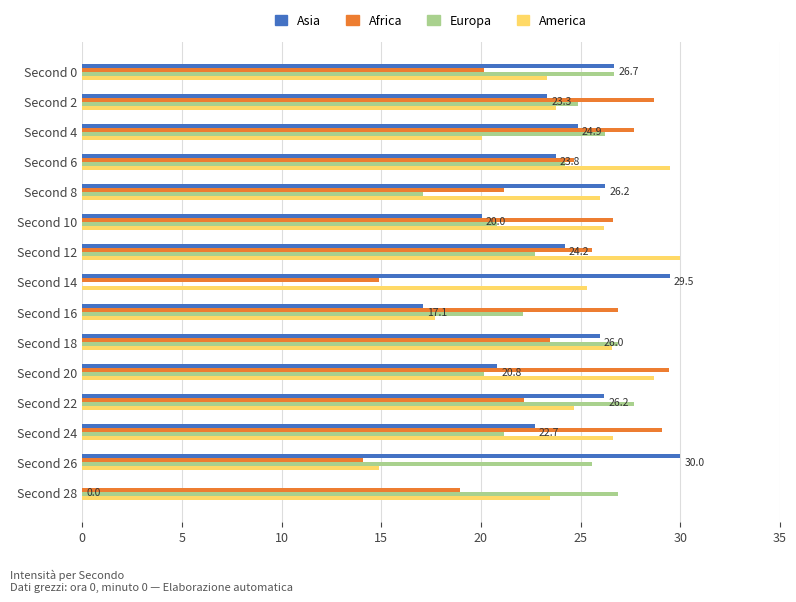

What is the sum of all Africa values?

353.5